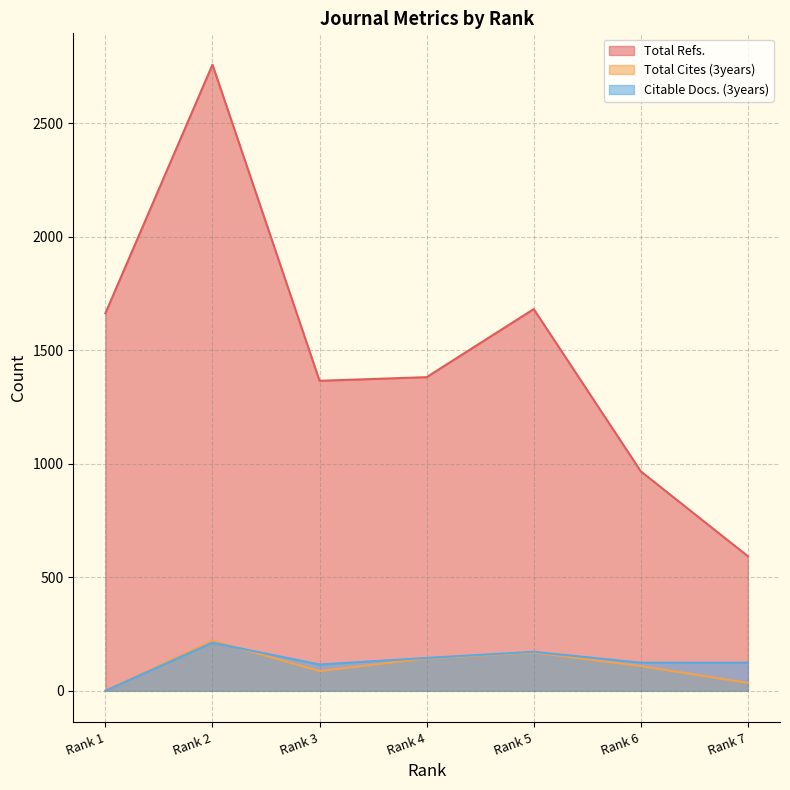

Which series has the widest spread of values?

Total Refs.